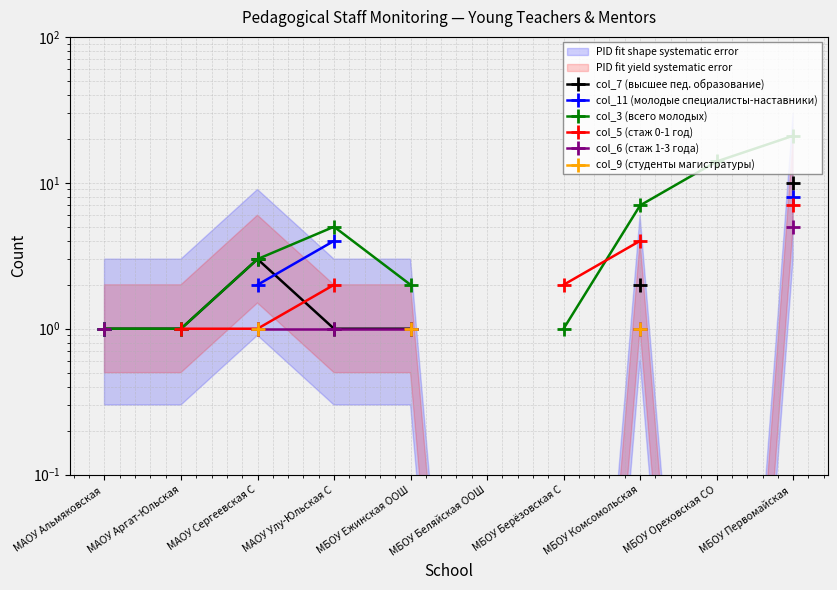

Which series has the widest spread of values?

col_3 (всего молодых)